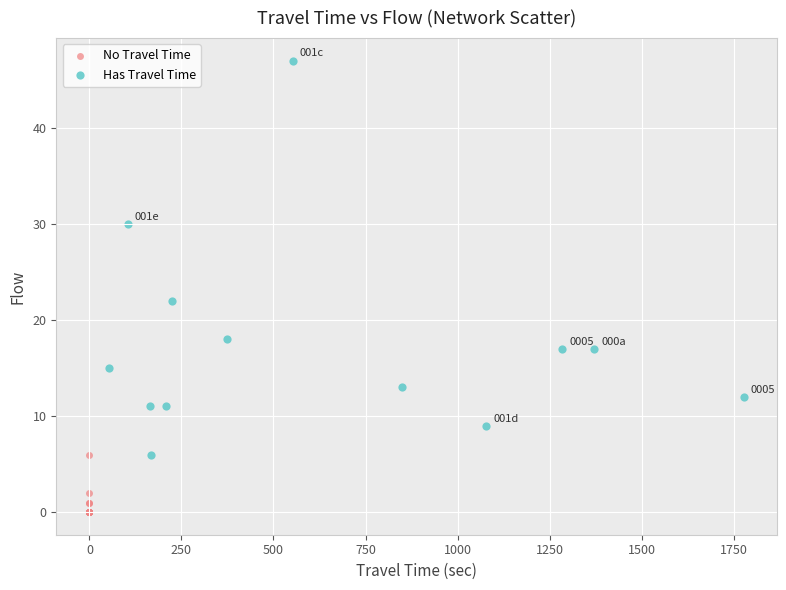

Which series contains the highest Y value?

Has Travel Time